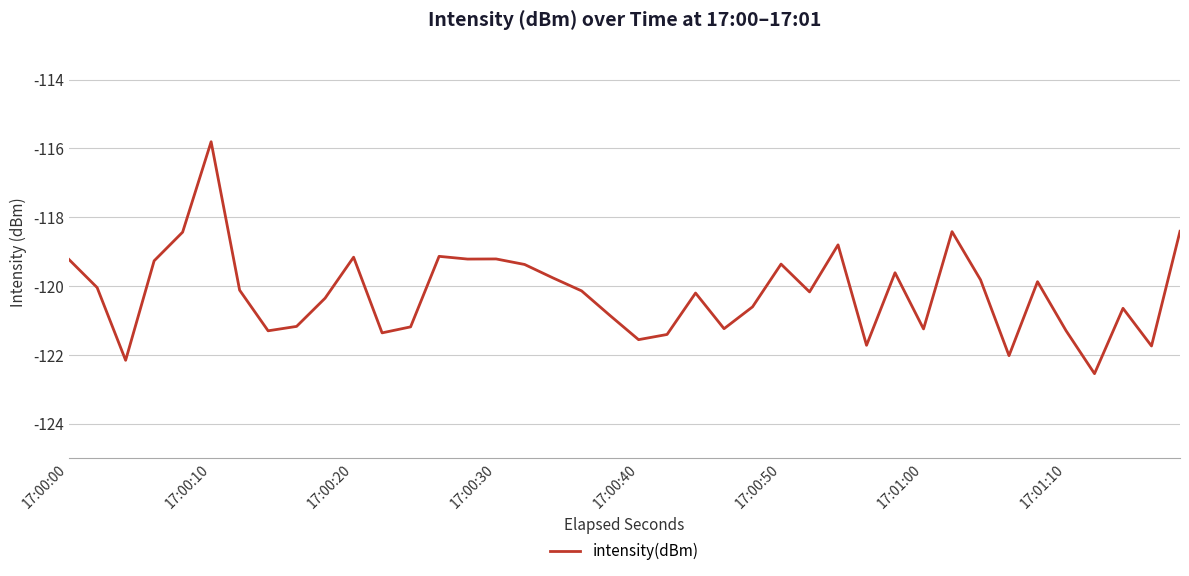

What is the greatest value displayed?

-115.8